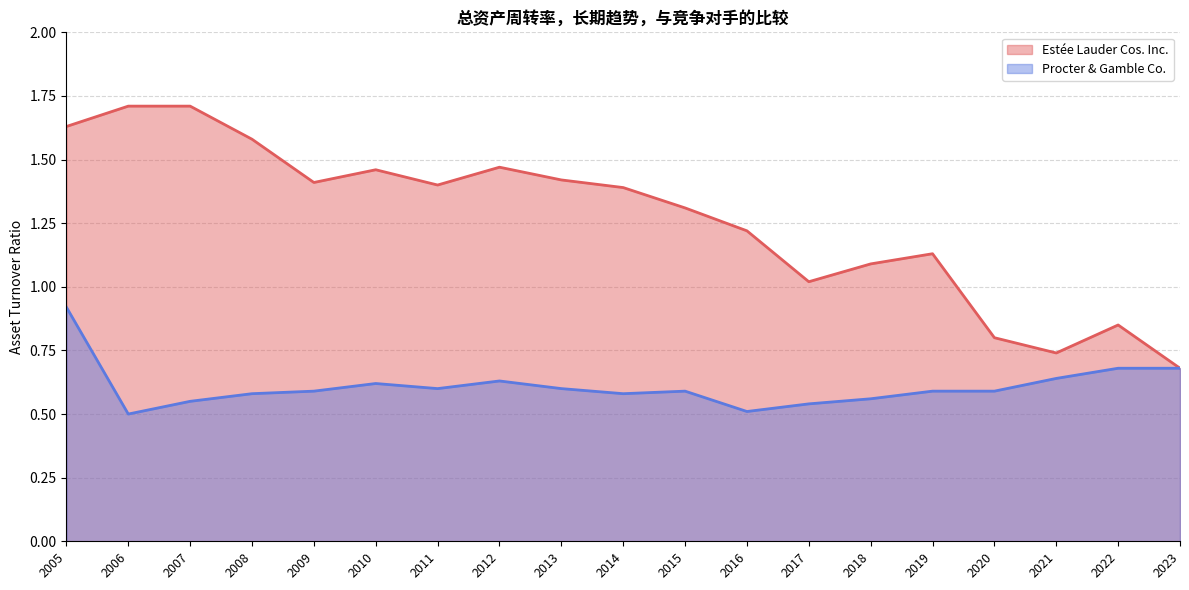

In Estée Lauder Cos. Inc., how many points are lower than both neighbors (excluding endpoints)?

4